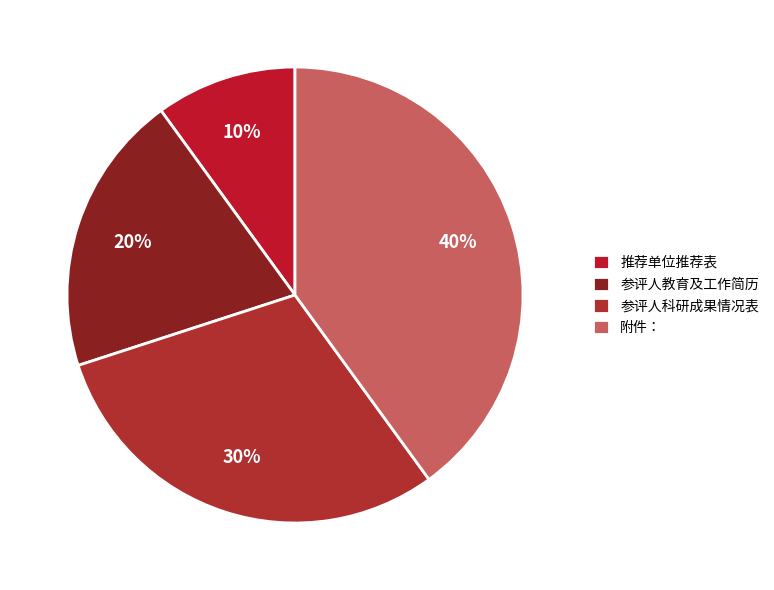

What percentage do 参评人科研成果情况表 and 附件： together represent?

70.0%